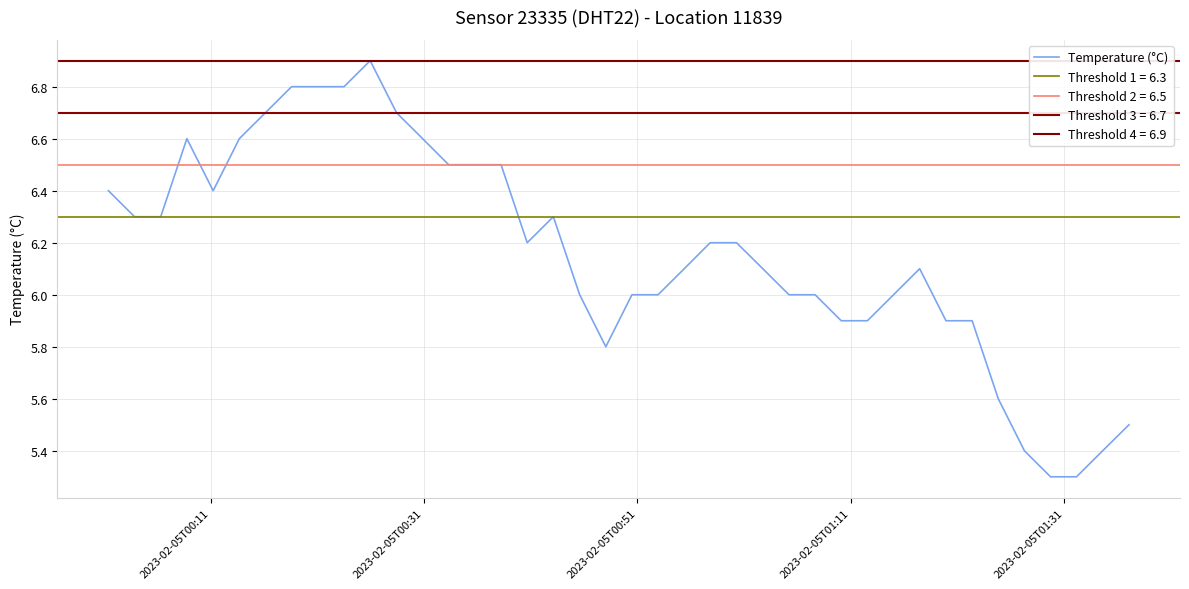

Is this an area chart (filled region under the line)?

No